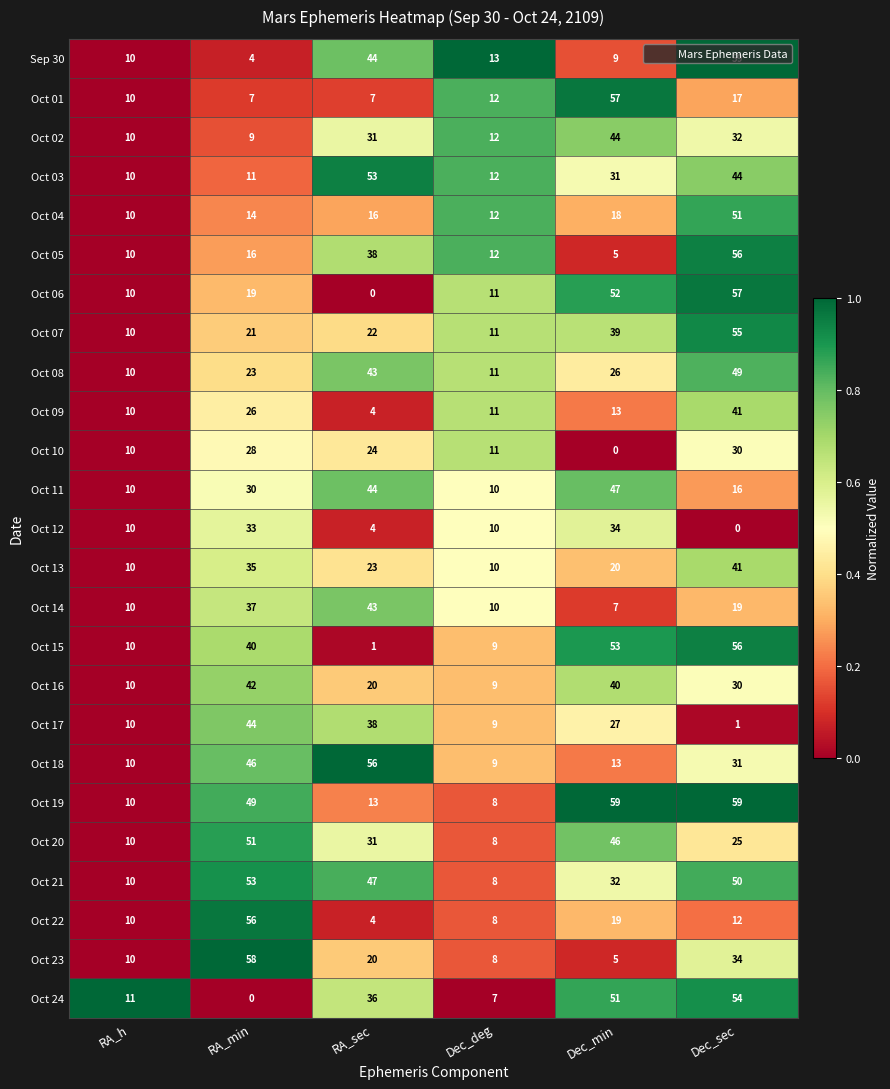

What is the sum of the Oct 20 values at RA_min and Dec_min?

97